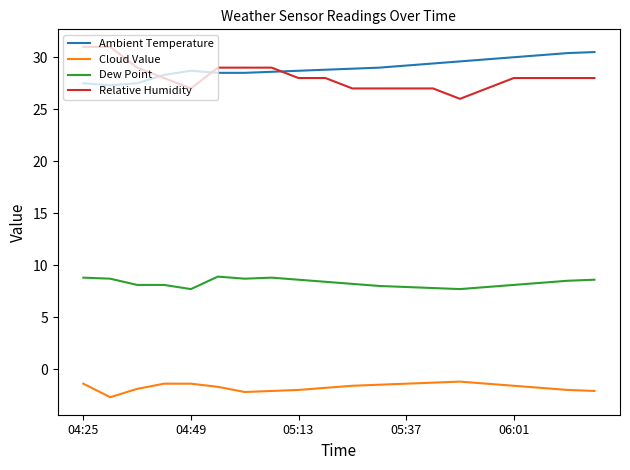

True or false: Ambient Temperature and Cloud Value cross at least once.

False